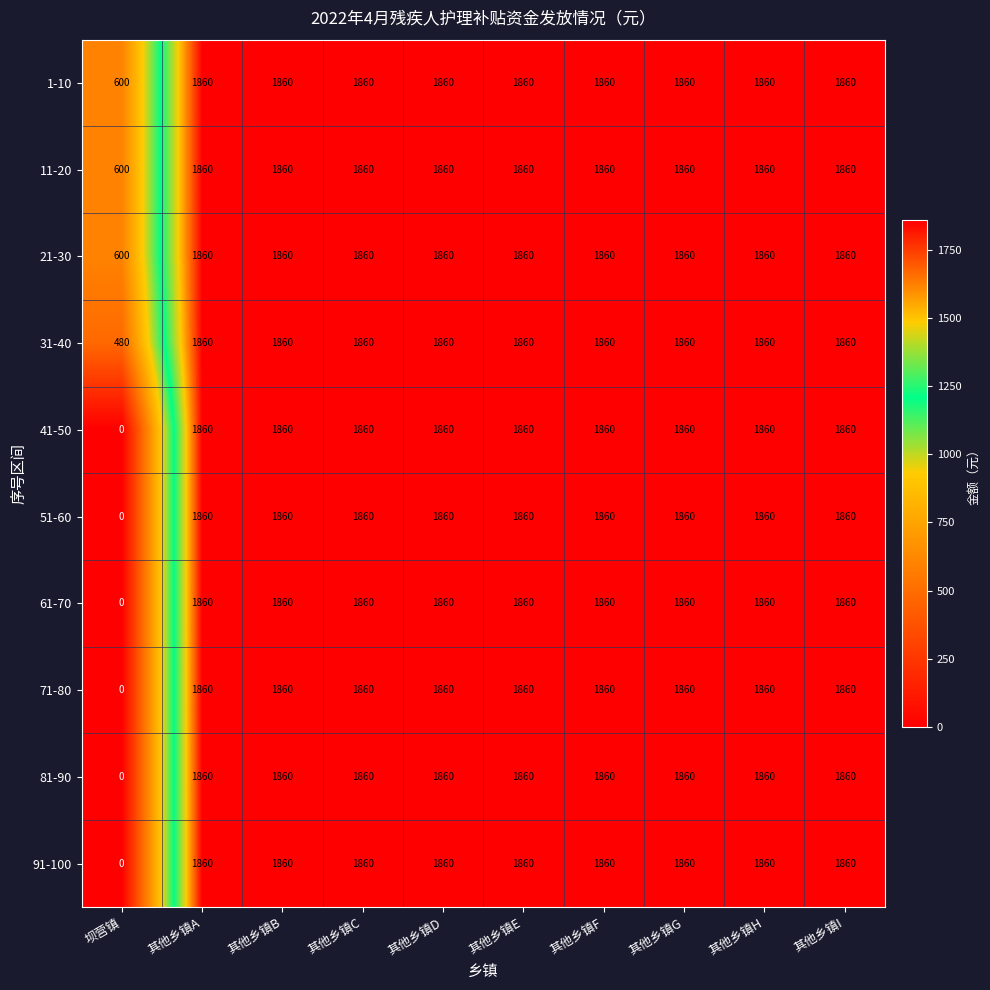

Is the value of 1-10 at 其他乡镇B greater than the value of 71-80 at 坝营镇?

Yes